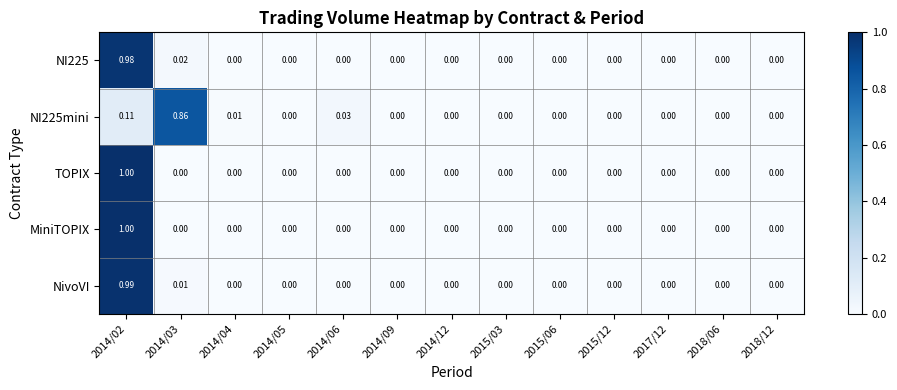

How many positive values does the NI225 series have?

2